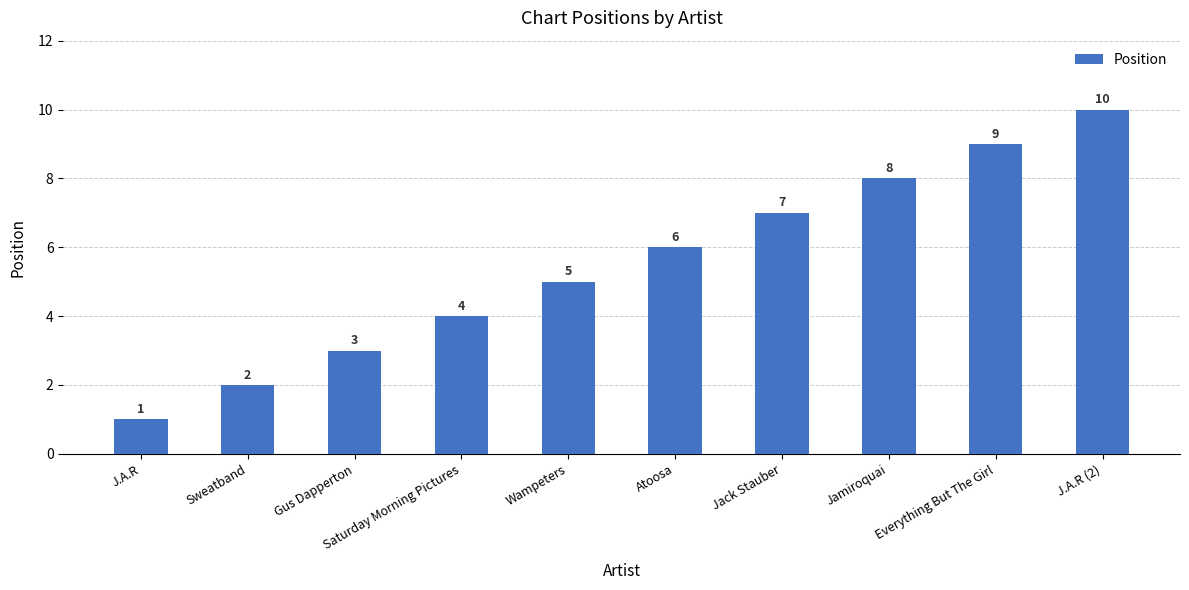

Reading left to right, what are all the values shown in this chart?

J.A.R=1	Sweatband=2	Gus Dapperton=3	Saturday Morning Pictures=4	Wampeters=5	Atoosa=6	Jack Stauber=7	Jamiroquai=8	Everything But The Girl=9	J.A.R (2)=10